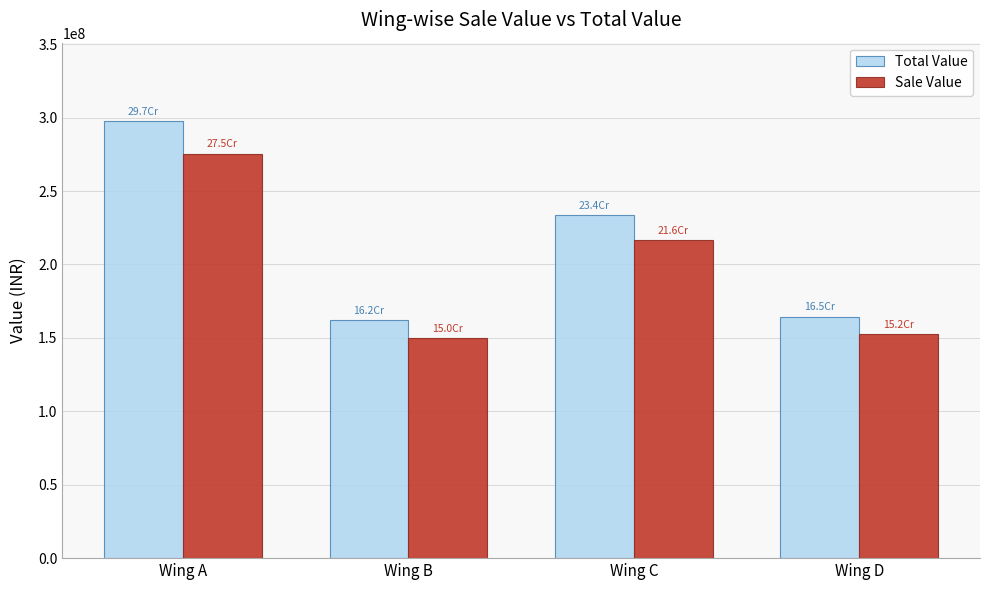

Are the bars horizontal?

No